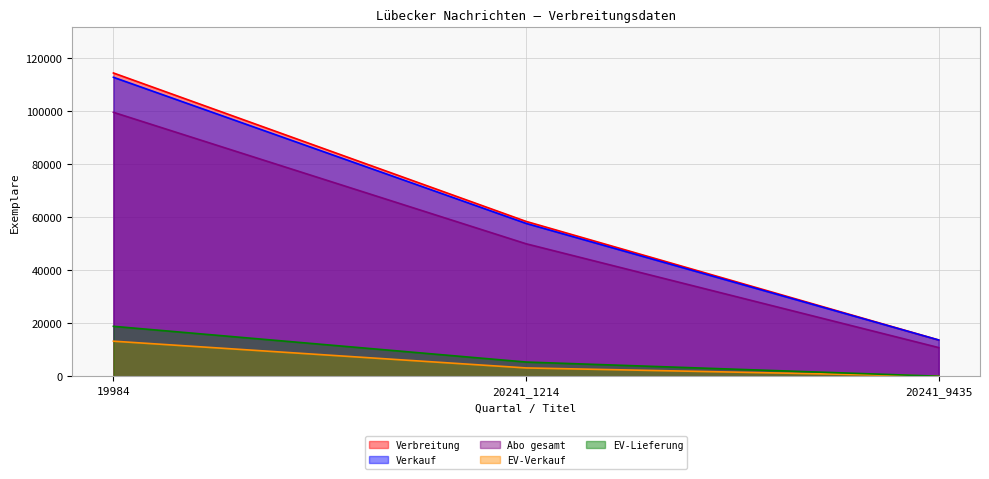

Reading left to right, what are all the values shown in this chart?

Verbreitung: 19984=114334	20241_1214=58371	20241_9435=13649
Verkauf: 19984=112715	20241_1214=57621	20241_9435=13649
Abo gesamt: 19984=99506	20241_1214=49936	20241_9435=10790
EV-Verkauf: 19984=13209	20241_1214=3123	20241_9435=2
EV-Lieferung: 19984=18816	20241_1214=5345	20241_9435=2